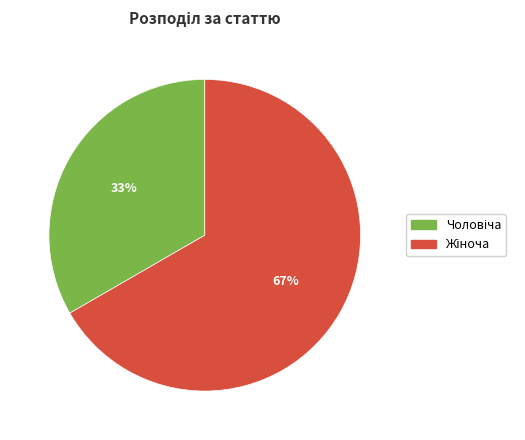

To the nearest percent, what is the average slice percentage?

50%